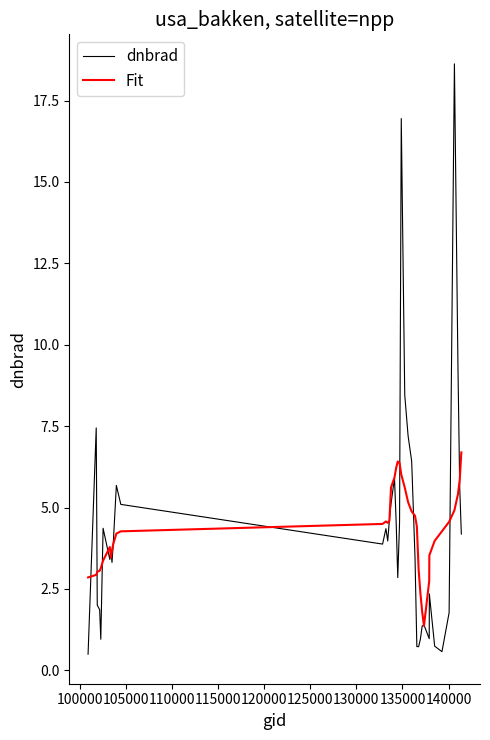

Rank the series by their maximum value, from lowest to highest.

Fit, dnbrad